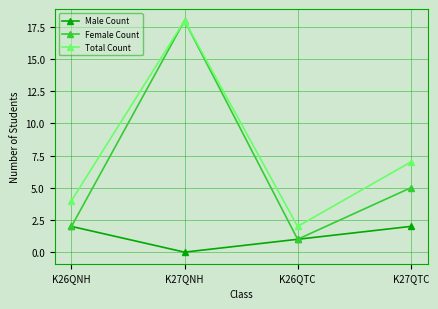

True or false: Total Count has more than 1 interior local peaks.

False